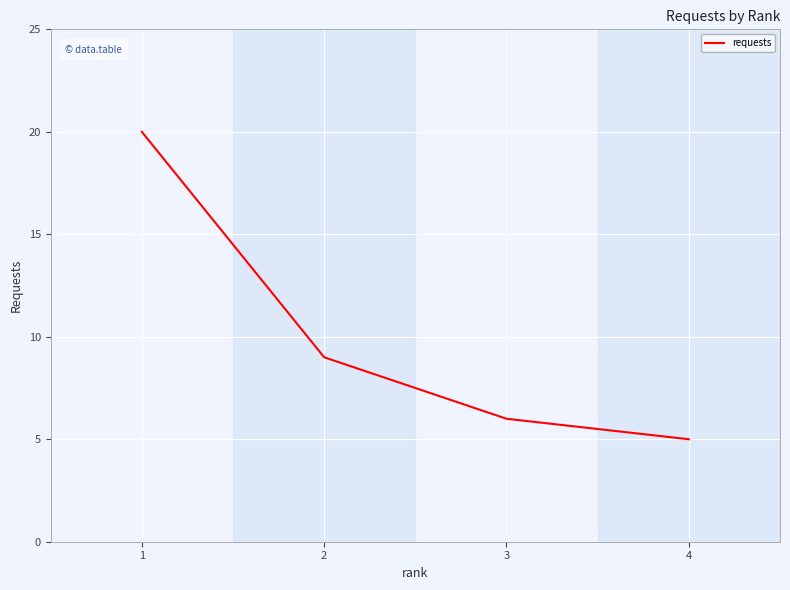

What is the sum of all values?

40